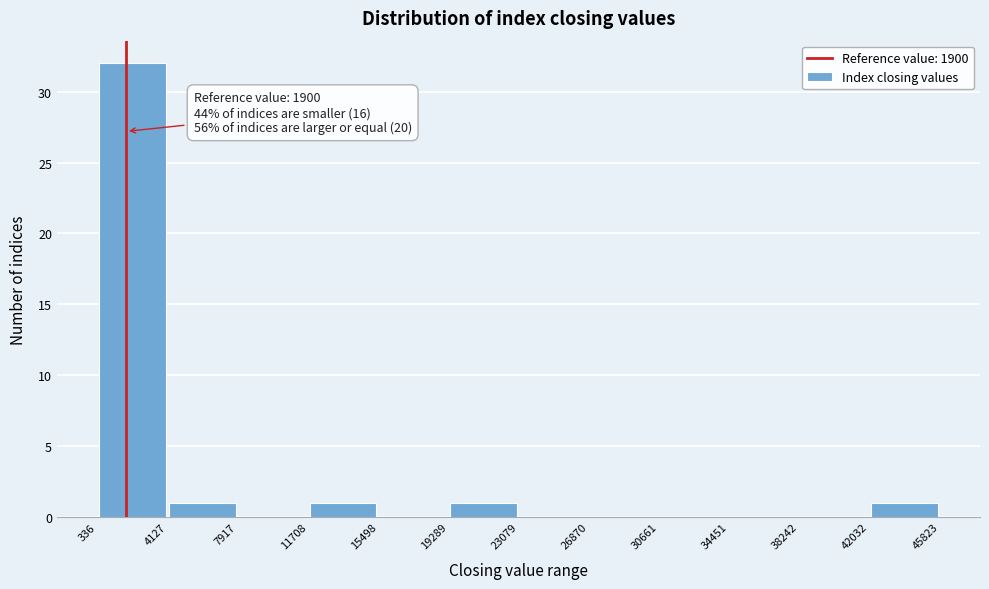

Over which range of the x-axis is the bar tallest?

336 to 4127